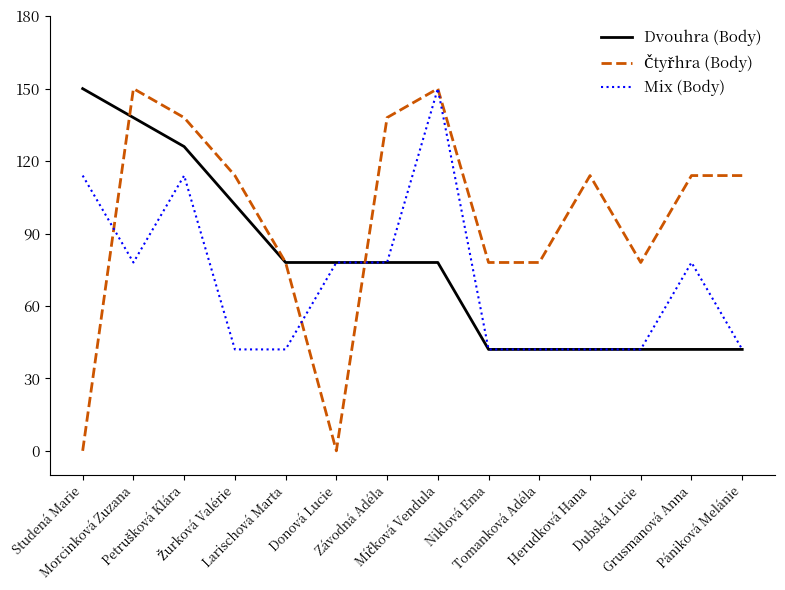

What is the minimum value for Mix (Body)?

42